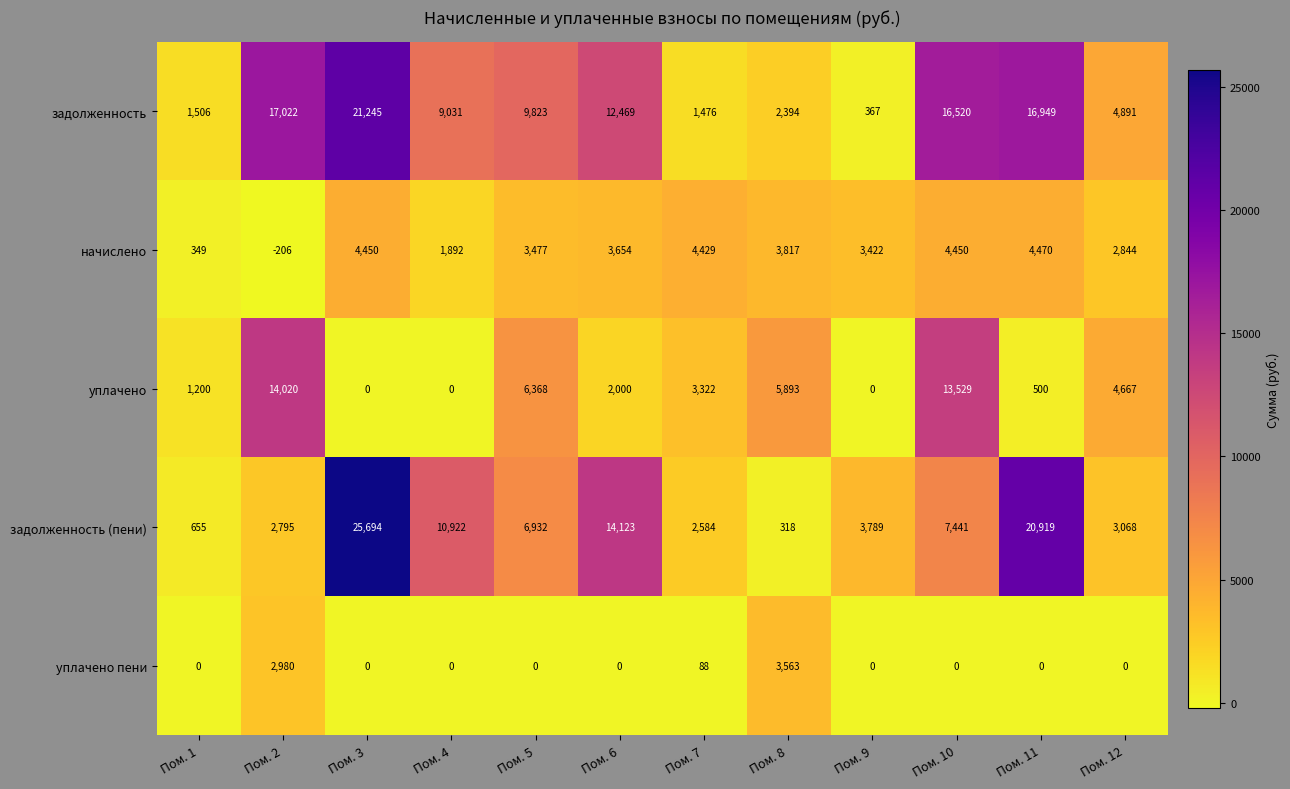

What is the sum of the начислено values at Пом. 9 and Пом. 11?

7892